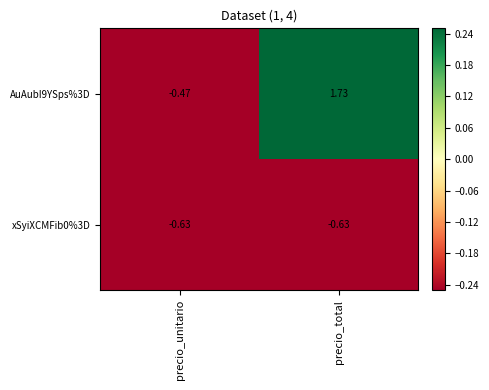

What is the spread (max minus min) of values at precio_total?

2.4